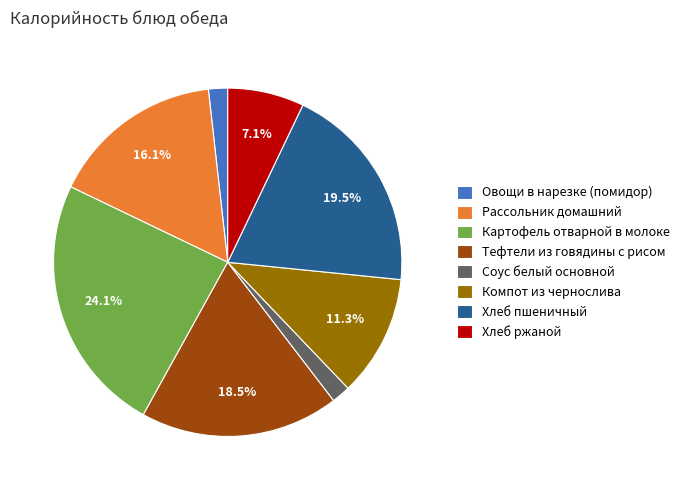

Do Хлеб пшеничный and Овощи в нарезке (помидор) together represent more than half of the pie?

No